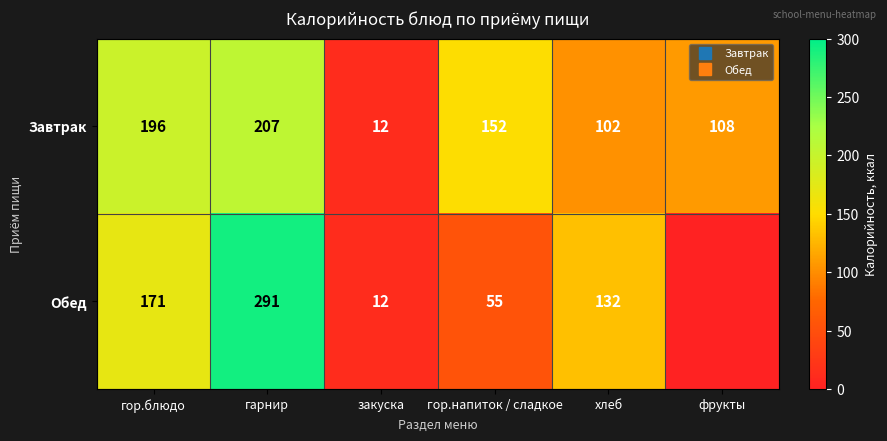

What is the approximate value of Завтрак at гор.напиток / сладкое, to the nearest 10?

150